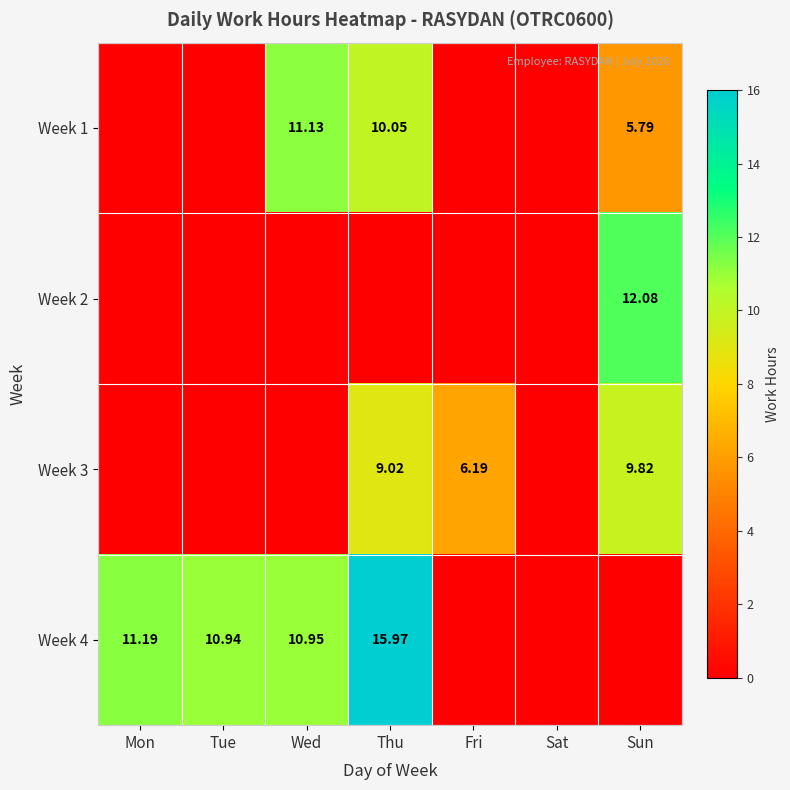

What is the difference between the highest and lowest values at Wed?

11.1